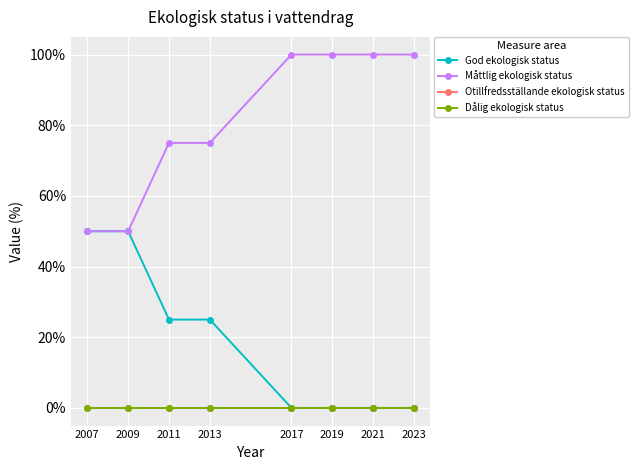

Reading left to right, what are all the values shown in this chart?

God ekologisk status: 2007=50	2009=50	2011=25	2013=25	2017=0	2019=0	2021=0	2023=0
Måttlig ekologisk status: 2007=50	2009=50	2011=75	2013=75	2017=100	2019=100	2021=100	2023=100
Otillfredsställande ekologisk status: 2007=0	2009=0	2011=0	2013=0	2017=0	2019=0	2021=0	2023=0
Dålig ekologisk status: 2007=0	2009=0	2011=0	2013=0	2017=0	2019=0	2021=0	2023=0